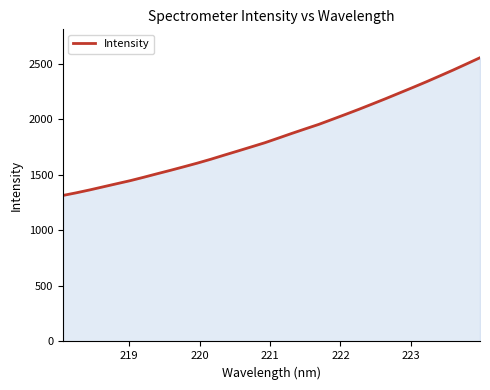

True or false: there are more than 1 points higher than both neighbors.

False